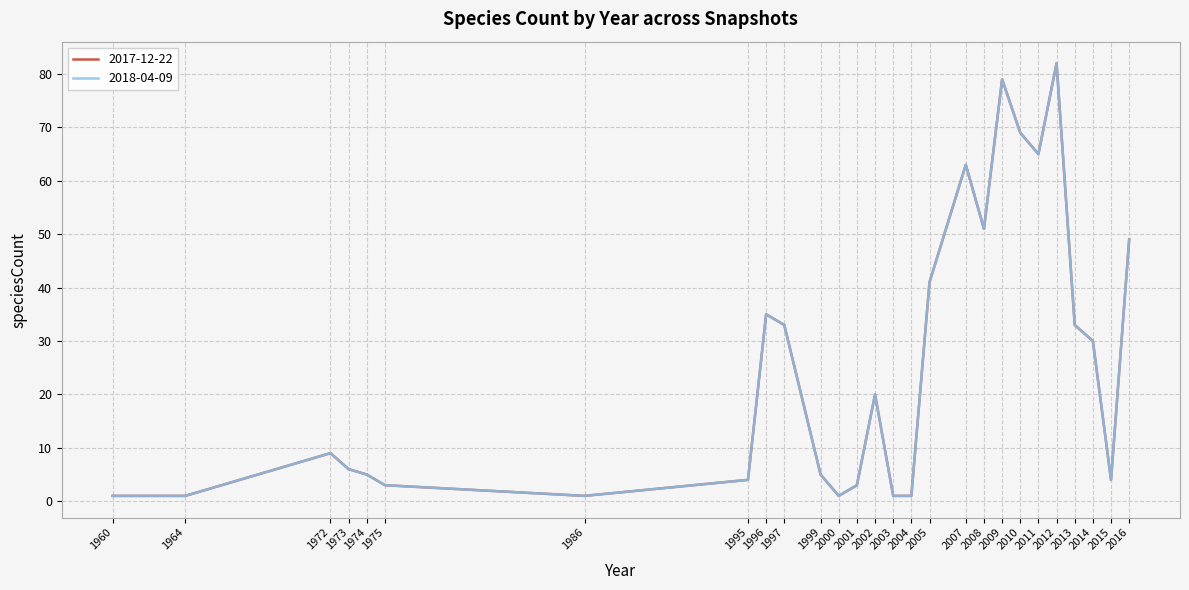

The value of 2018-04-09 at 1999 is 5. True or false?

True